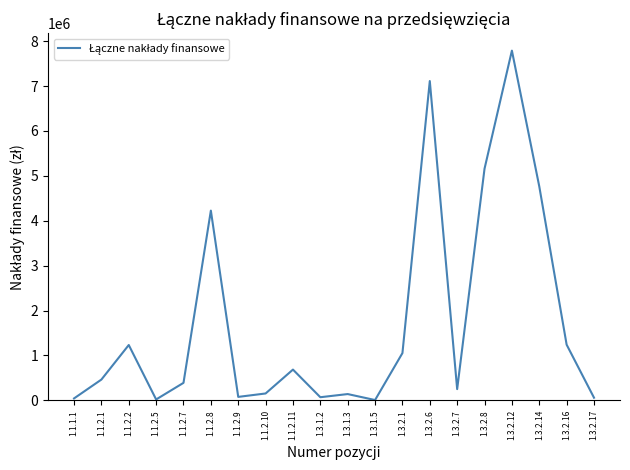

Does the chart have visible grid lines?

No